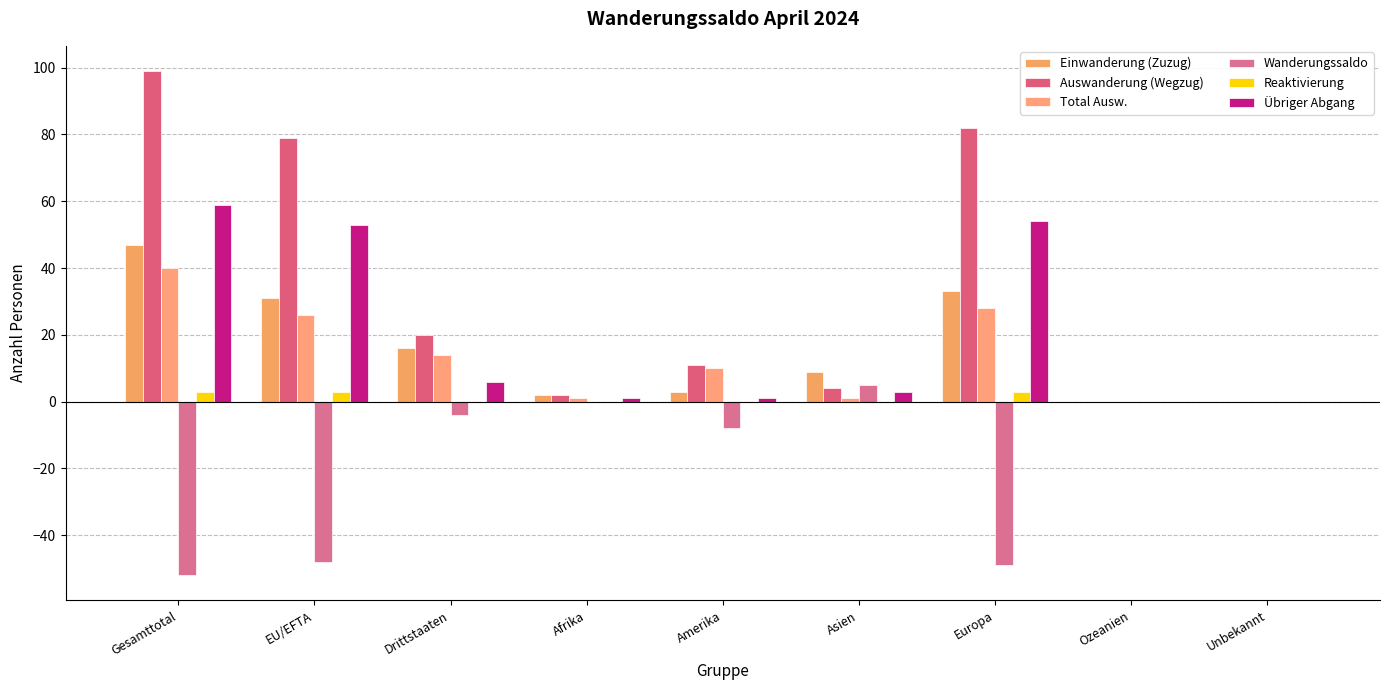

What is the smallest value displayed?

-52